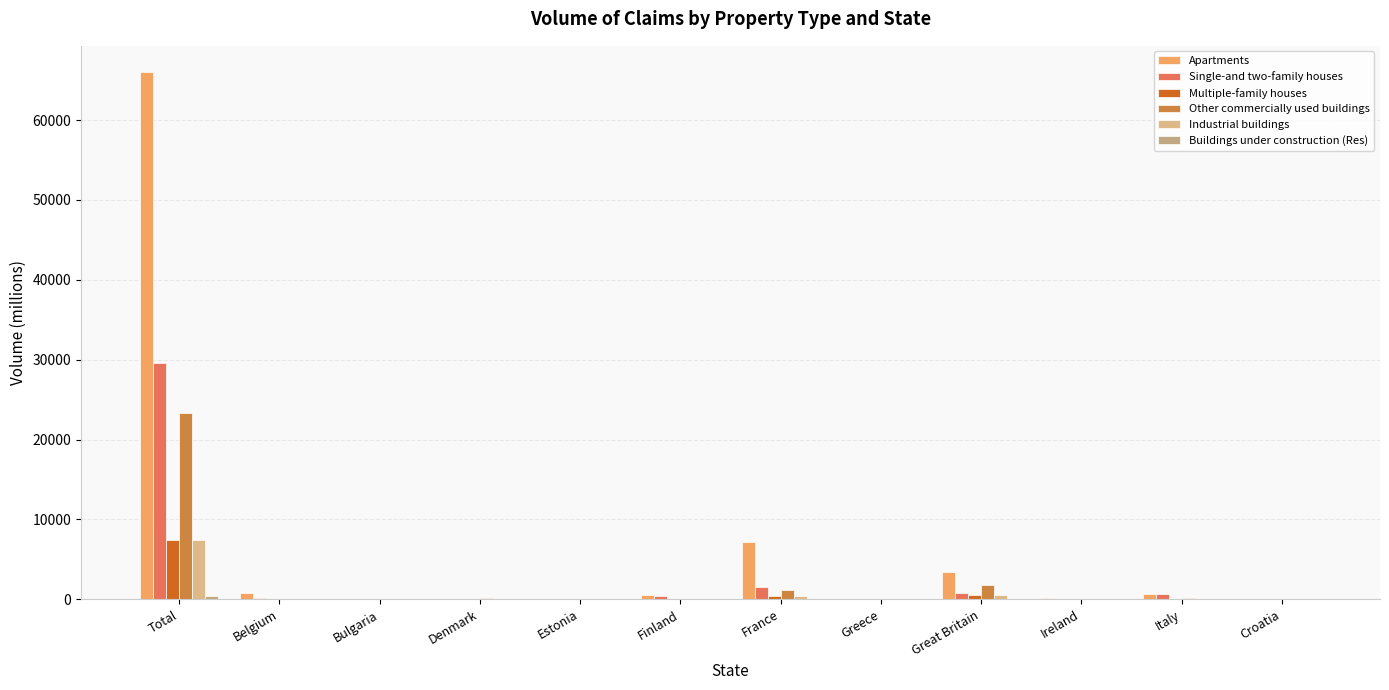

At which category does the chart reach its peak across all series?

Total